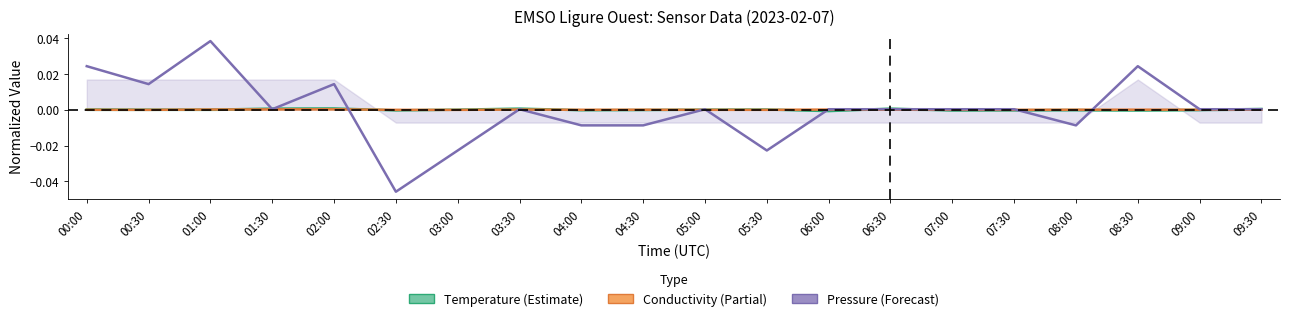

Is it true that Conductivity equals -0.0 at 04:30?

True